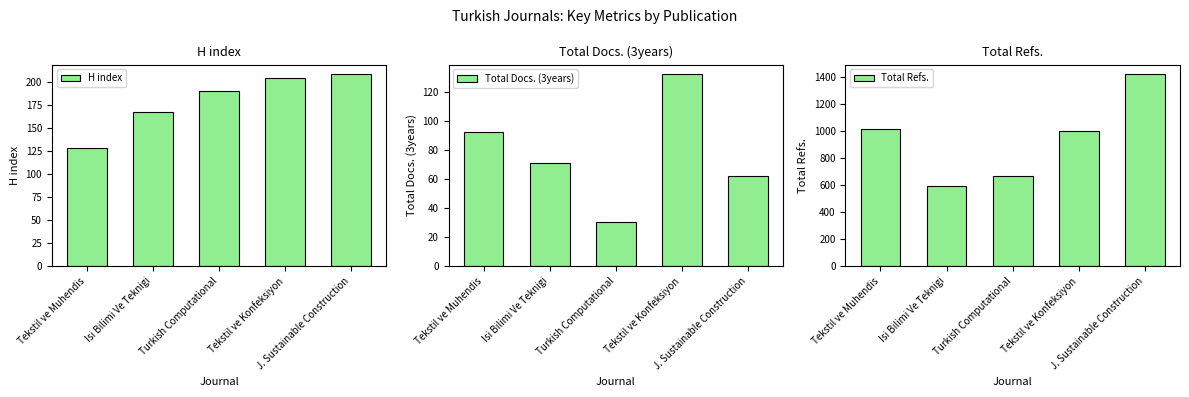

What is the average value of the Total Docs. (3years) series?

77